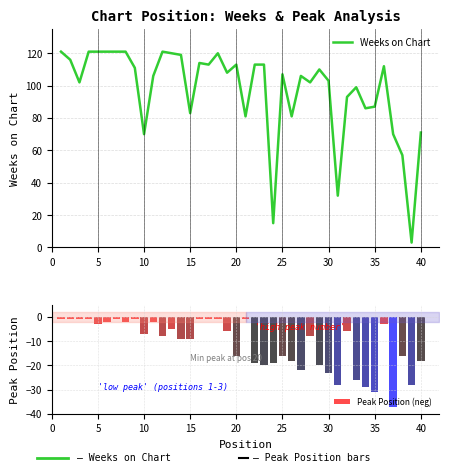

True or false: Weeks on Chart has a value of 119 at 40.

False